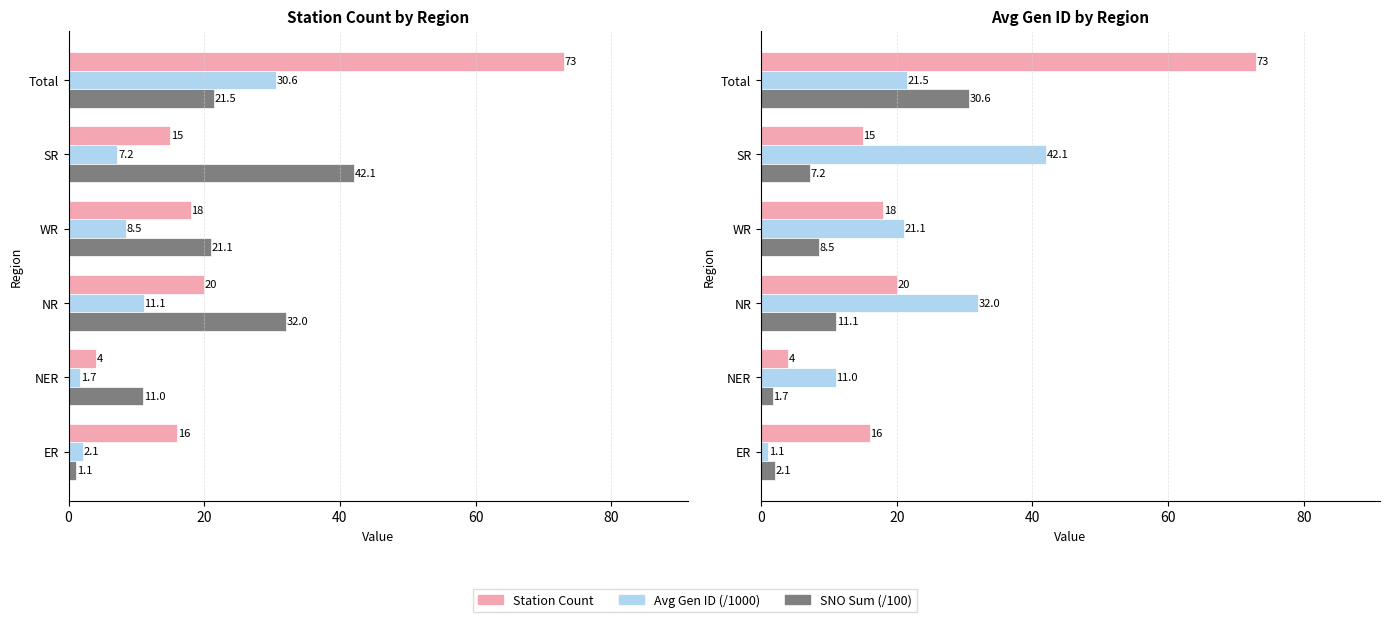

What is the minimum value shown in the chart?

1.1